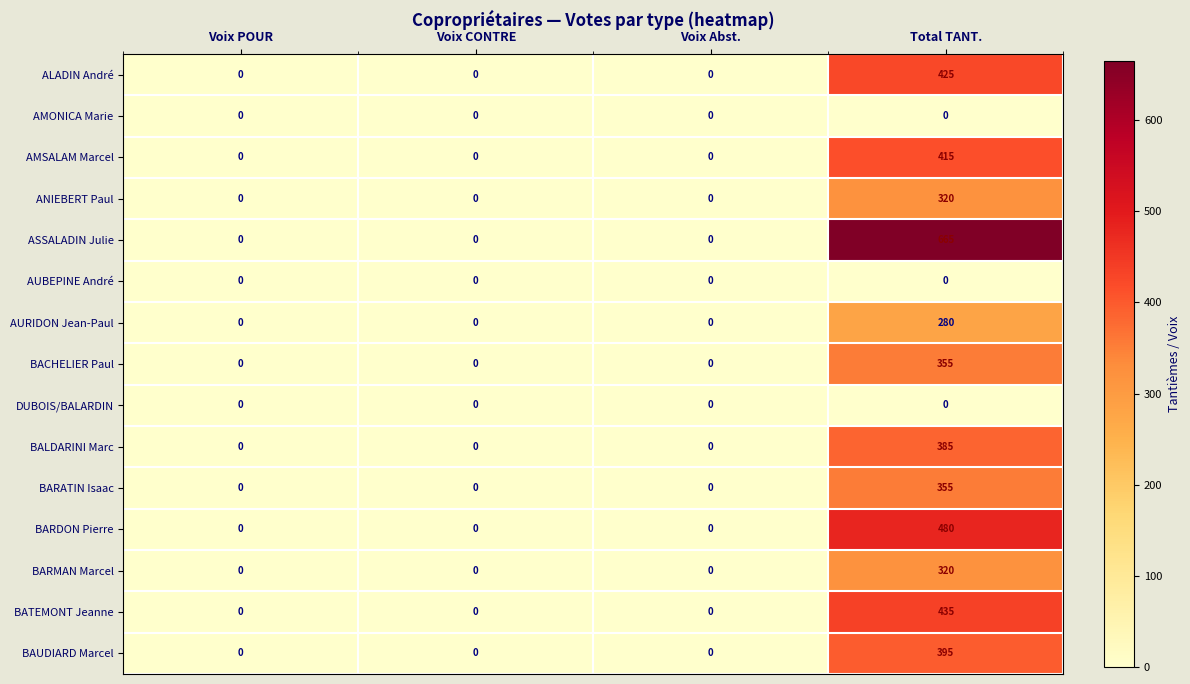

What is the sum of all AURIDON Jean-Paul values?

280